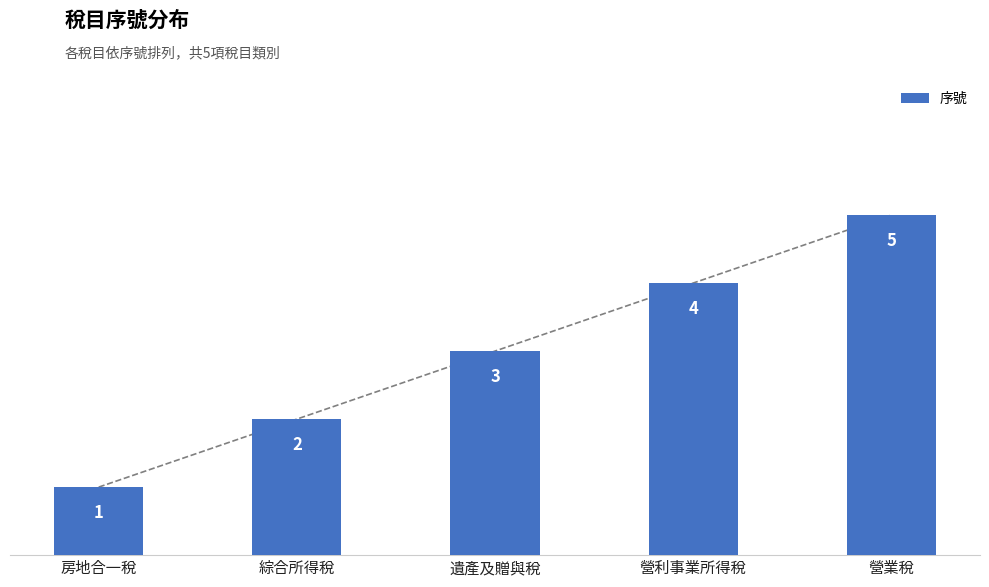

The chart shows a value of 4 at 營利事業所得稅. True or false?

True